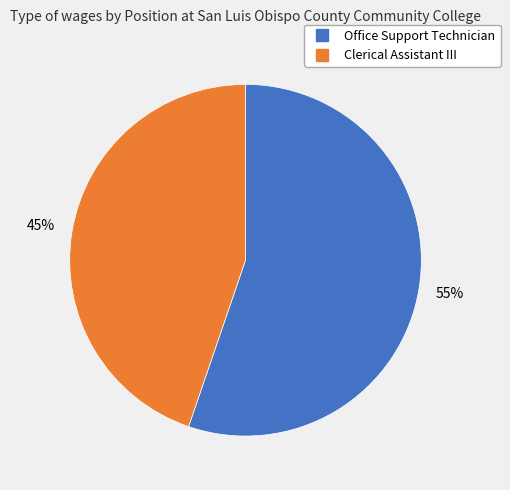

True or false: Office Support Technician accounts for 55% of the total.

True